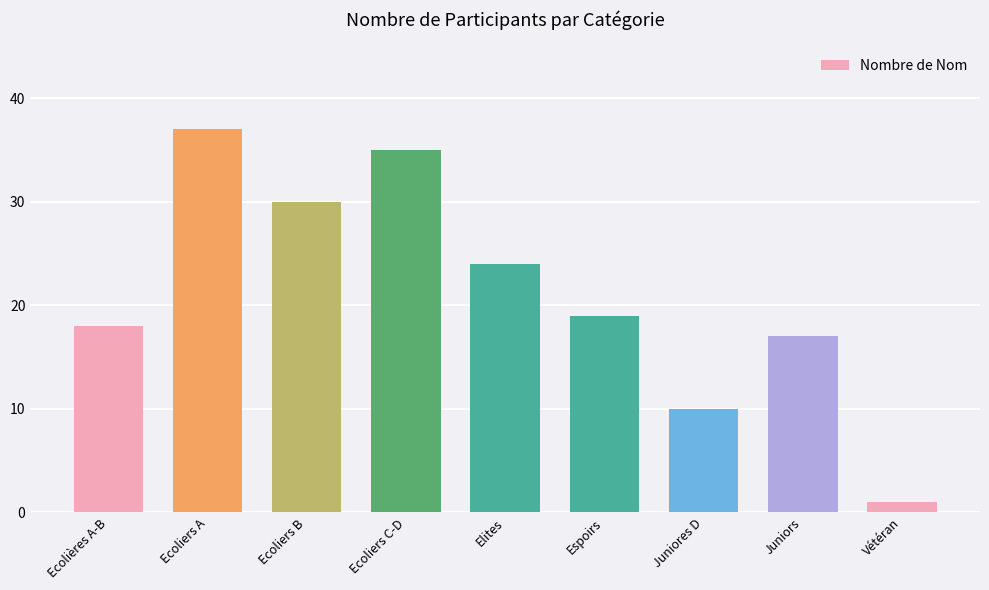

List the labels in order of value, smallest first.

Vétéran, Juniores D, Juniors, Ecolières A-B, Espoirs, Elites, Ecoliers B, Ecoliers C-D, Ecoliers A